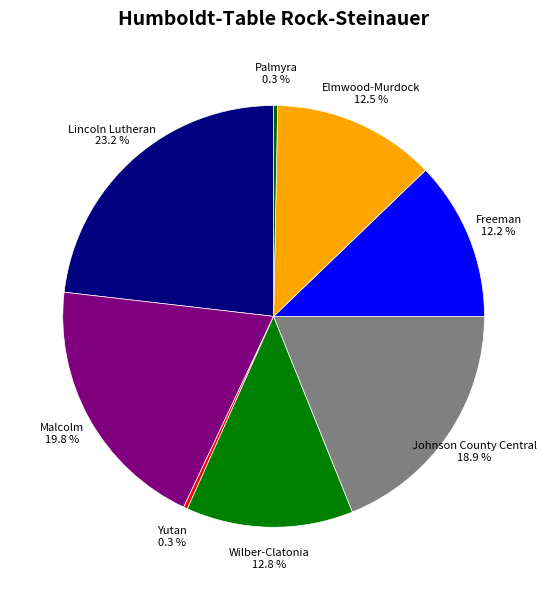

What is the ratio of the value at Lincoln Lutheran to the value at Wilber-Clatonia?

1.8